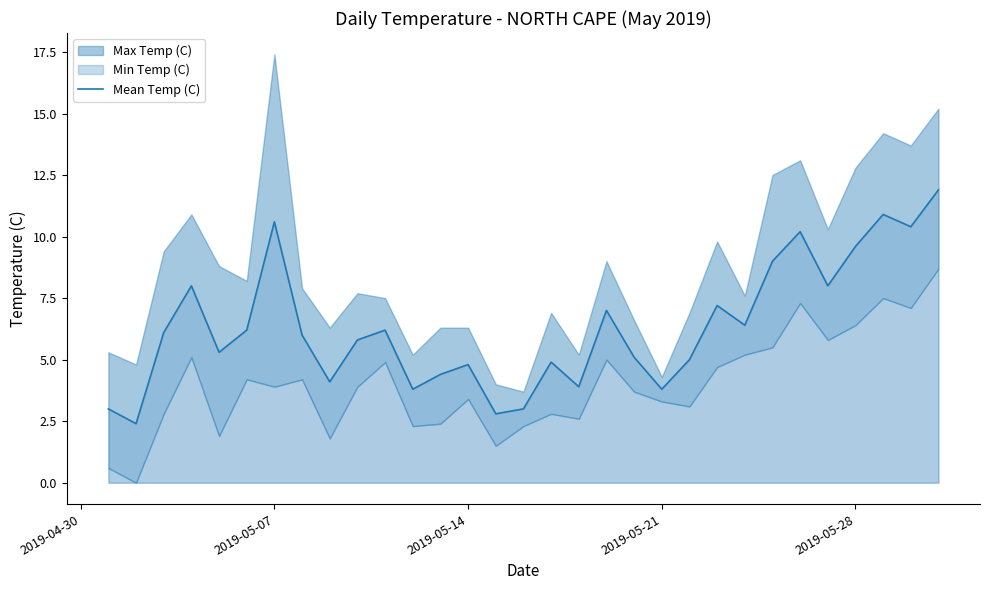

The value at 21 is 8.9. True or false?

False